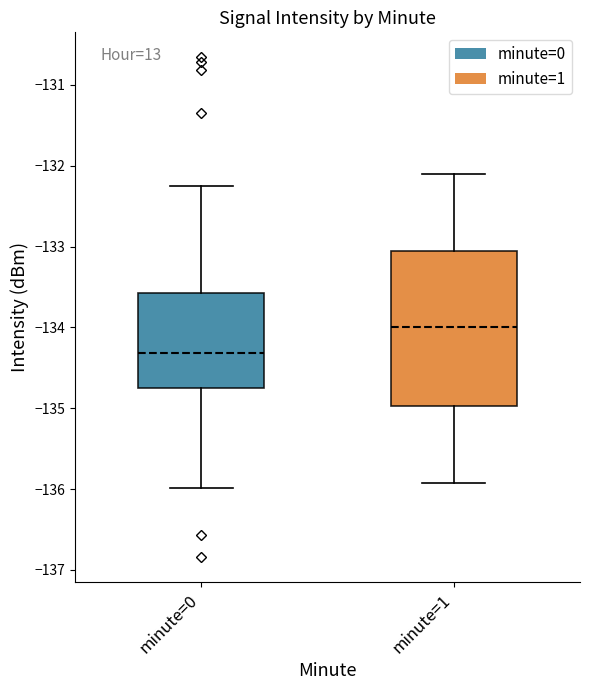

Reading left to right, transcribe this box plot: for each box, give where its median line is, the range the box spans, and where its two whiskers end, as read against the y-axis. The values are not printed on the chart, so give them approximately, as read against the axis.

minute=0: median -134.3, box -134.7 to -133.6, whiskers -136.0 to -132.2
minute=1: median -134.0, box -135.0 to -133.0, whiskers -135.9 to -132.1